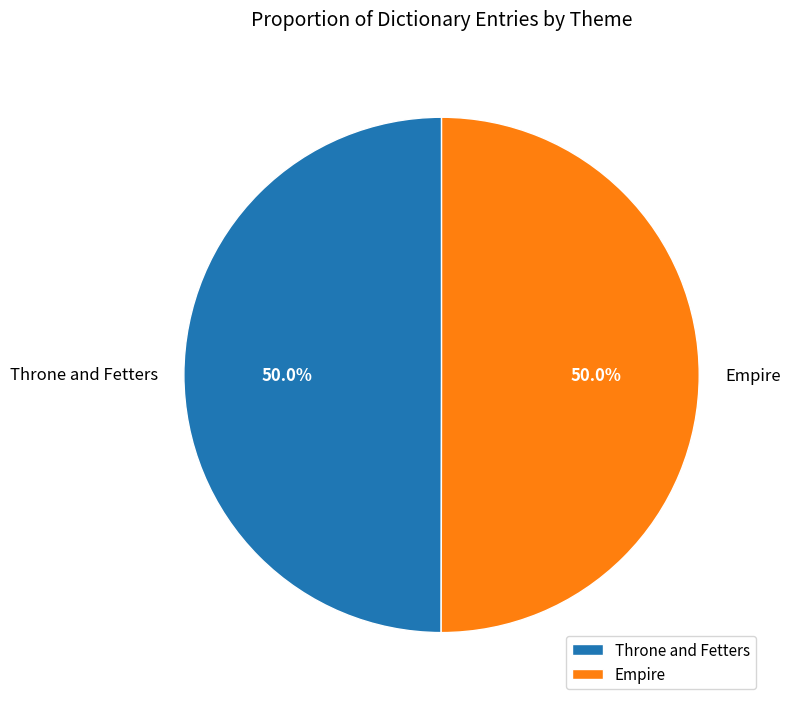

Count the number of slices in the pie.

2